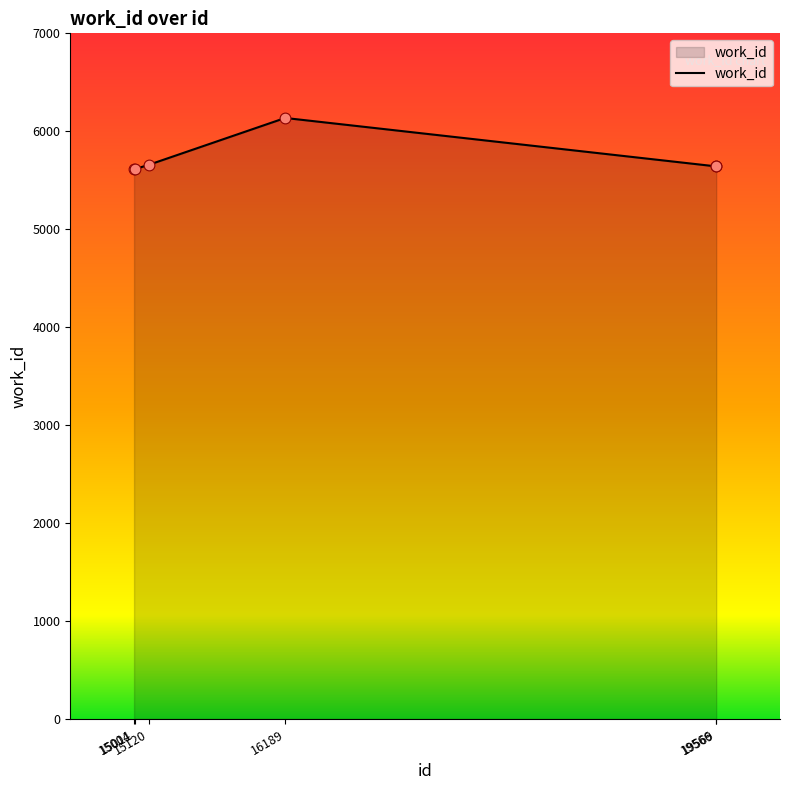

What is the ratio of the value at 16189 to the value at 19569?

1.1